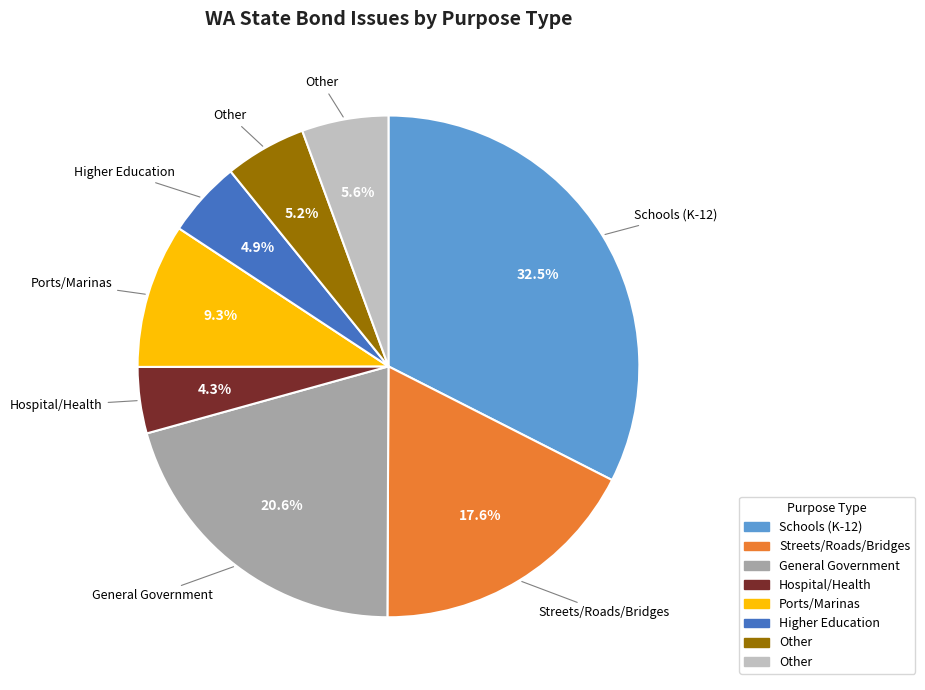

Is there a majority slice in this chart?

No